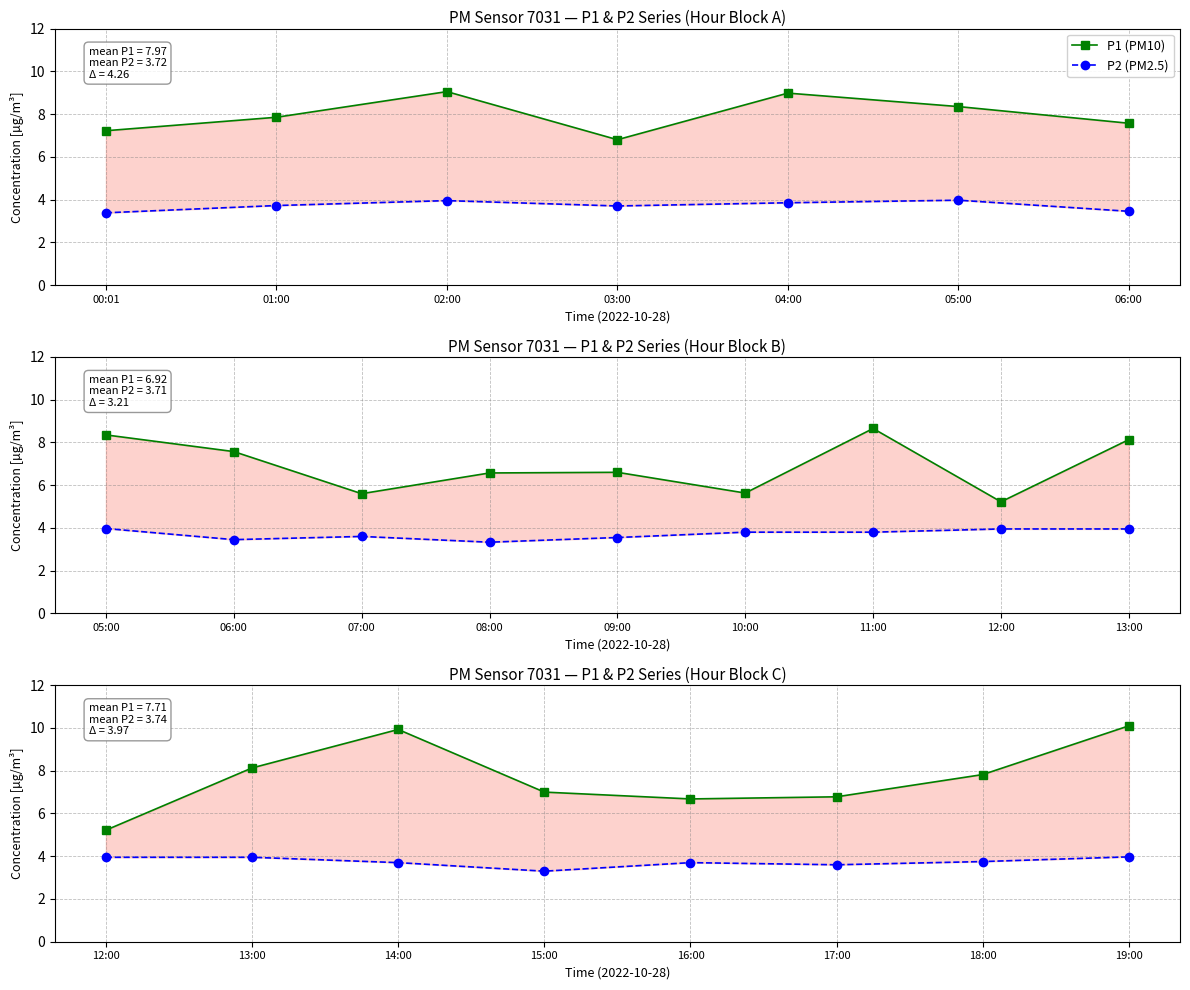

How many interior local valleys does the P1 (PM10) series have?

1